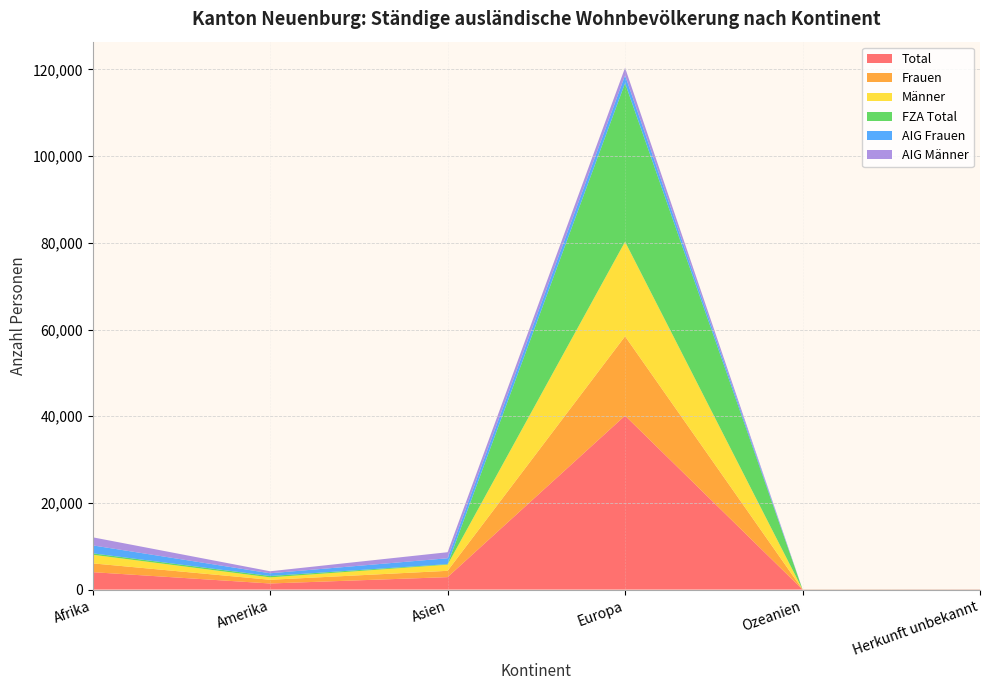

Reading right to left, what are all the values shown in this chart?

Total: 28	23	40128	2874	1410	4022
Frauen: 9	13	18303	1456	853	2028
Männer: 19	10	21825	1418	557	1994
FZA Total: 1	7	36585	128	313	323
AIG Frauen: 9	7	1790	1352	632	1832
AIG Männer: 18	9	1753	1394	465	1867